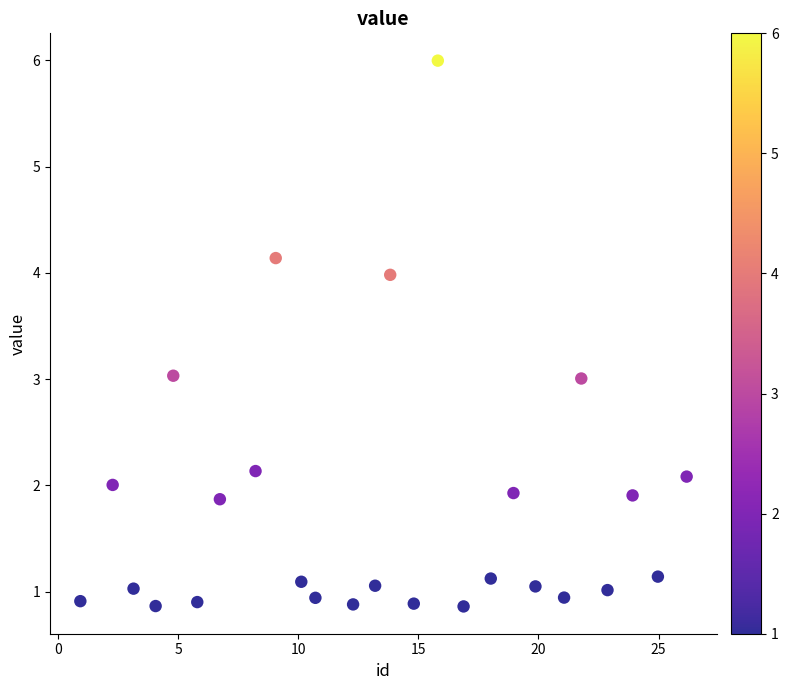

What is the range of Y values (max minus min)?

5.1